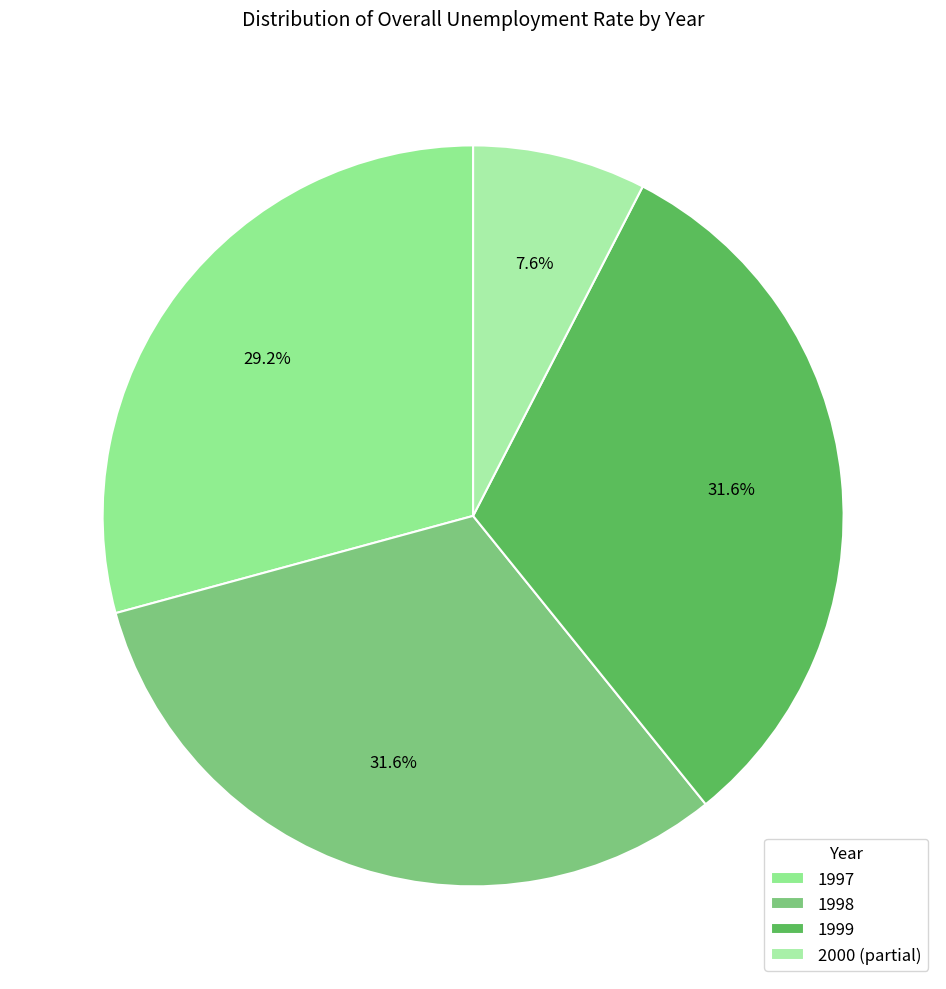

How many segments does this pie chart have?

4